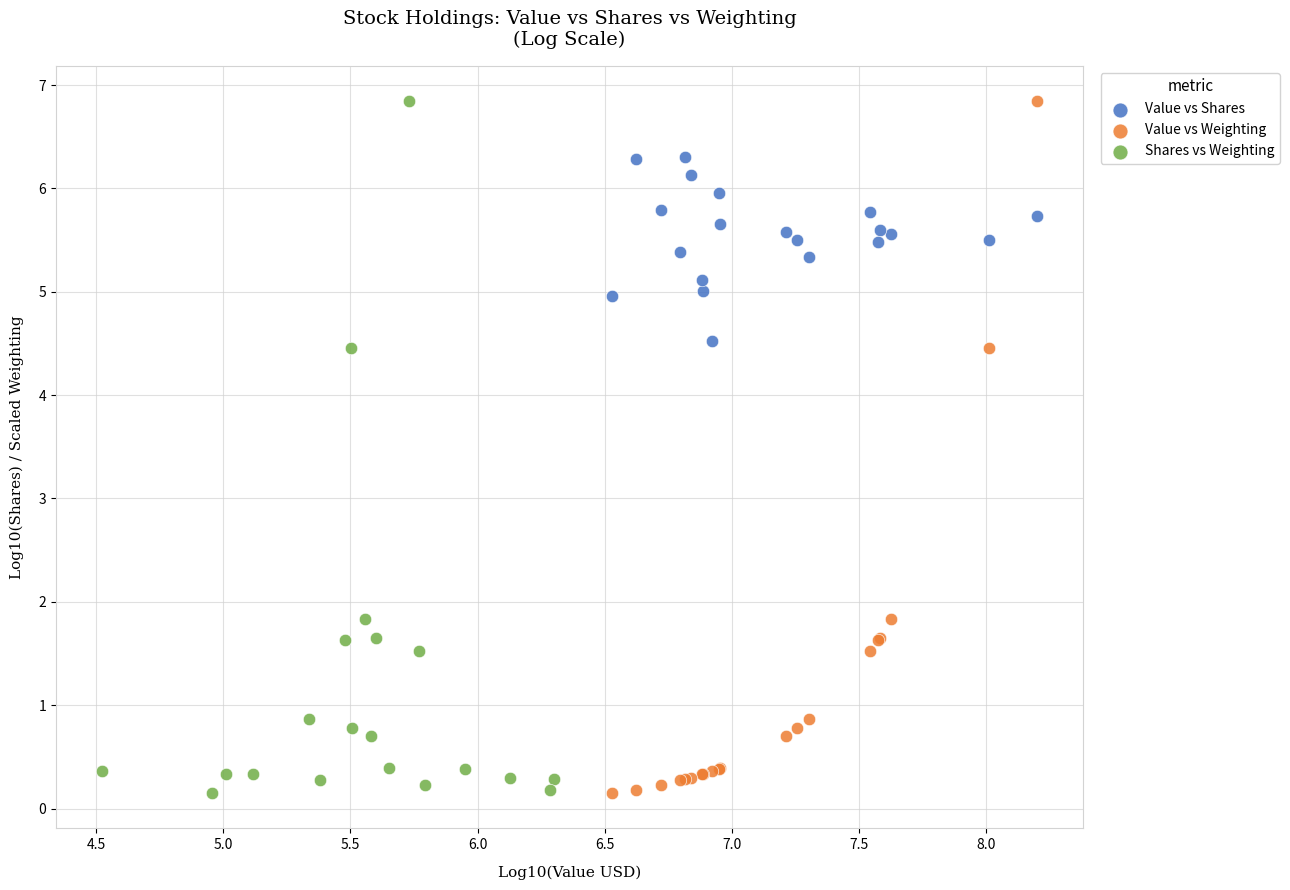

What are all the series names shown in the legend?

Value vs Shares, Value vs Weighting, Shares vs Weighting